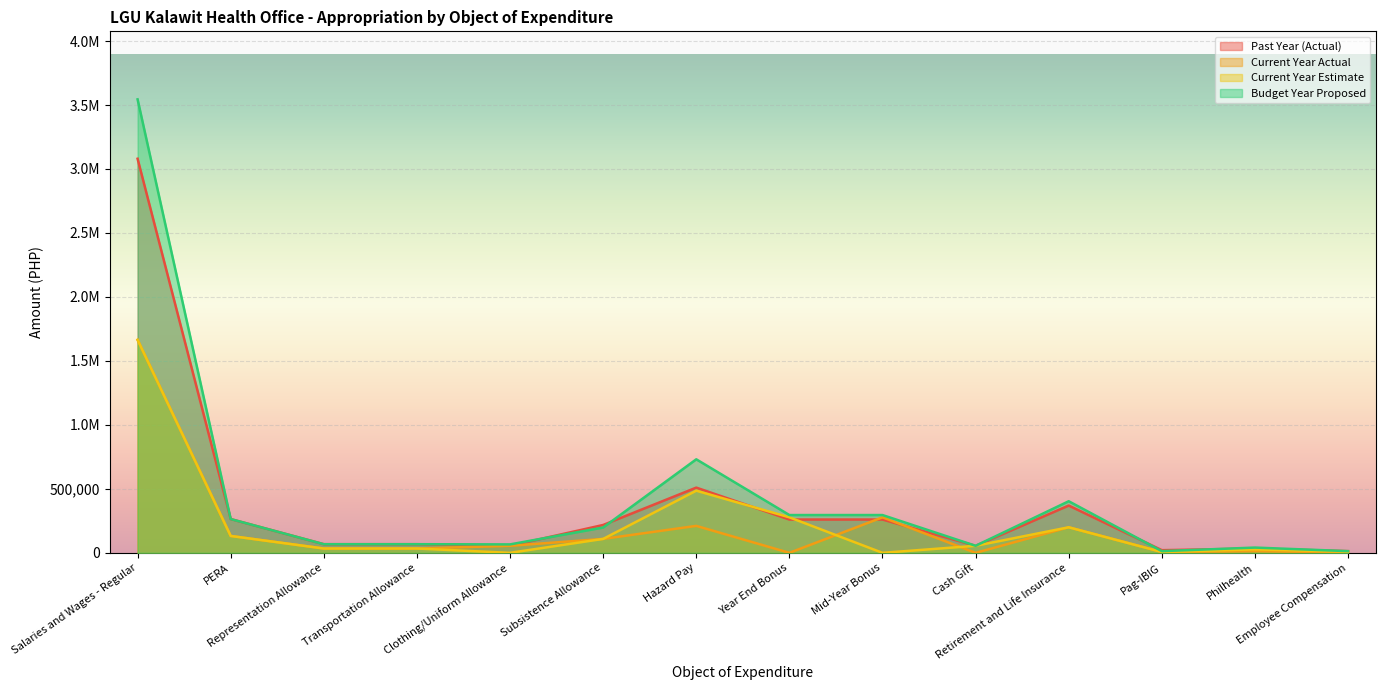

List the labels in order of Current Year Estimate value, smallest first.

Clothing/Uniform Allowance, Mid-Year Bonus, Pag-IBIG, Employee Compensation, Philhealth, Representation Allowance, Transportation Allowance, Cash Gift, Subsistence Allowance, PERA, Retirement and Life Insurance, Year End Bonus, Hazard Pay, Salaries and Wages - Regular